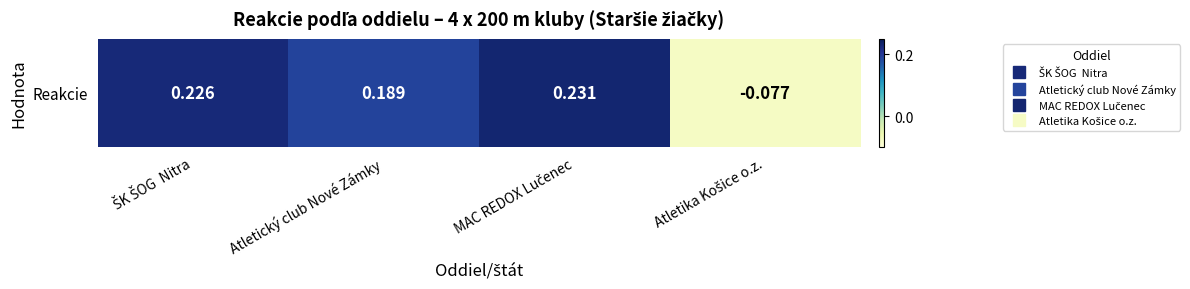

Which label corresponds to the smallest value in the chart?

Atletika Košice o.z.